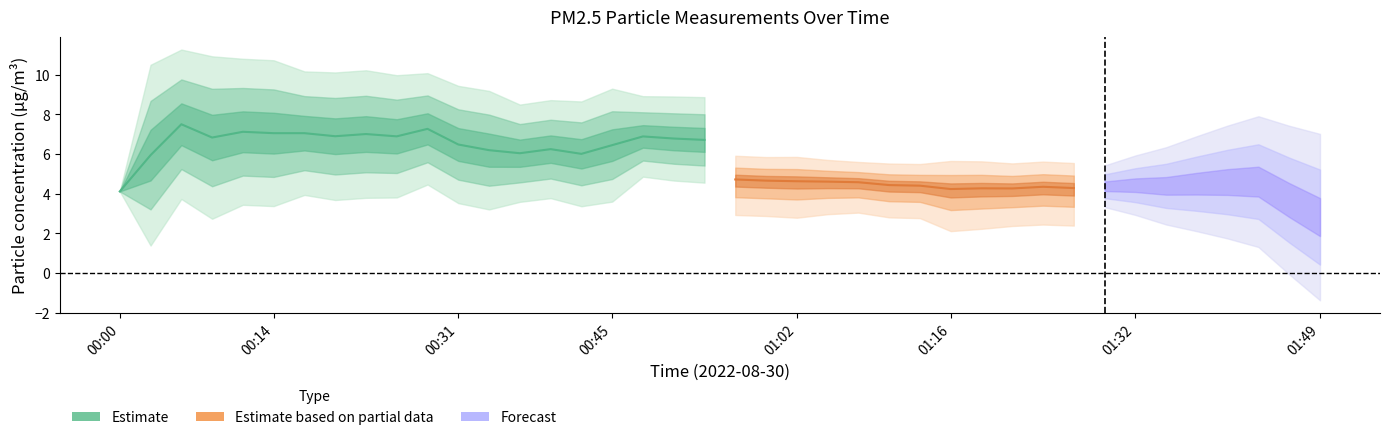

True or false: P2 has a value of 1.3 at 00:53.

False